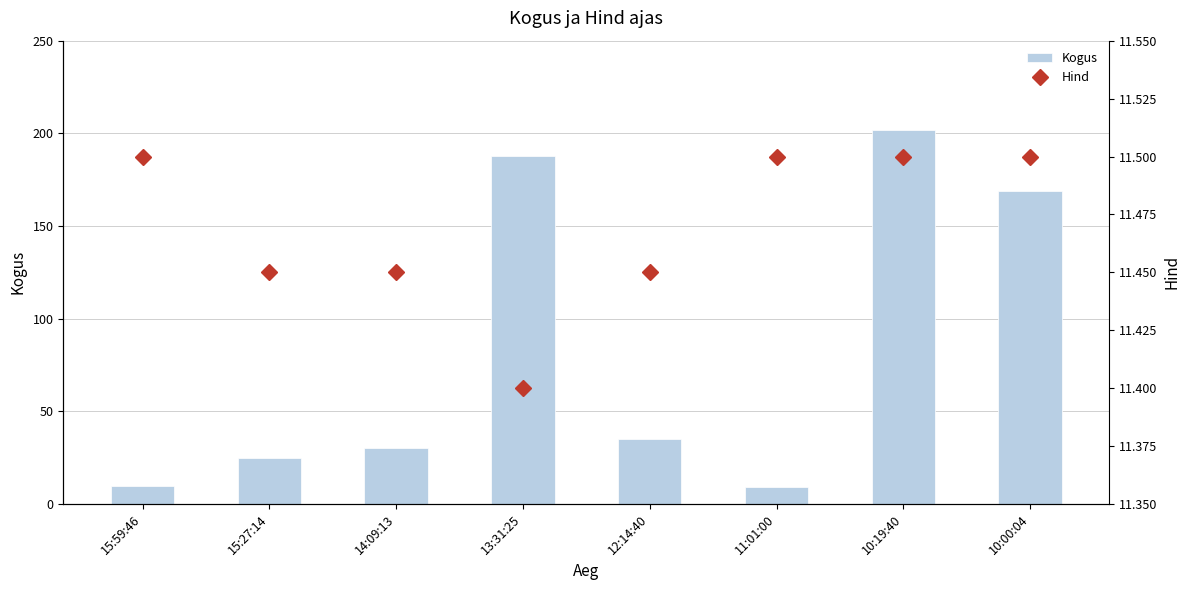

At which category does the chart reach its peak across all series?

10:19:40